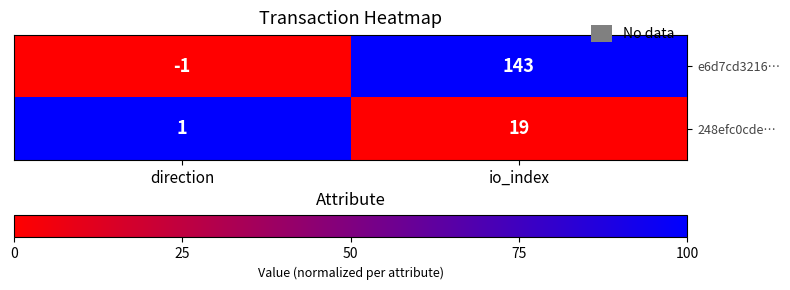

At which category is the sum across all series the highest?

io_index